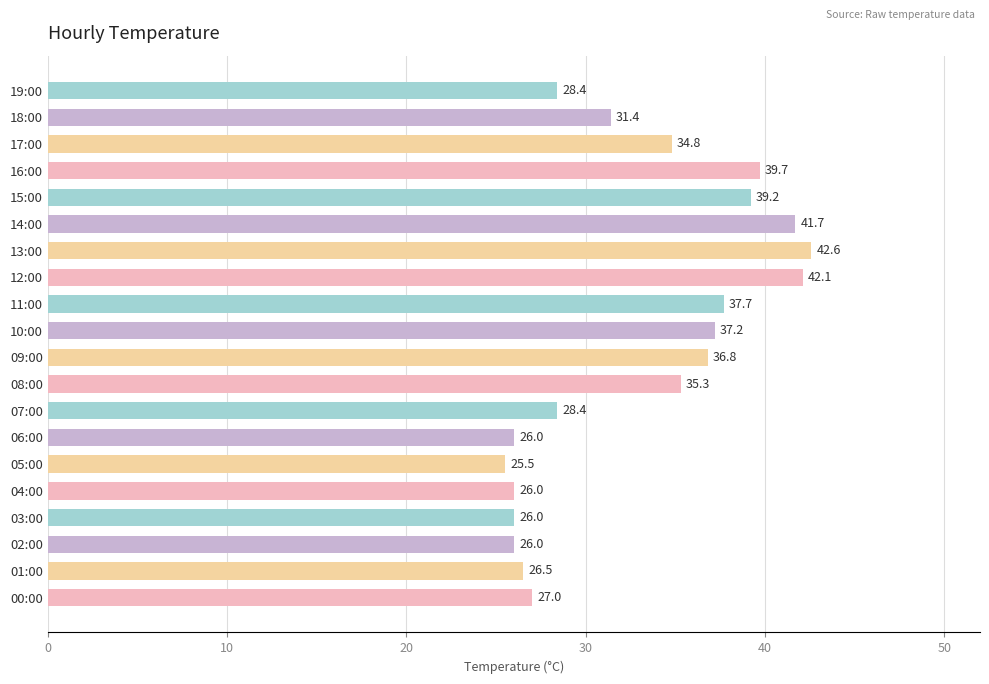

Reading bottom to top, list all the values displayed in this chart.

00:00=27.0	01:00=26.5	02:00=26.0	03:00=26.0	04:00=26.0	05:00=25.5	06:00=26.0	07:00=28.4	08:00=35.3	09:00=36.8	10:00=37.2	11:00=37.7	12:00=42.1	13:00=42.6	14:00=41.7	15:00=39.2	16:00=39.7	17:00=34.8	18:00=31.4	19:00=28.4